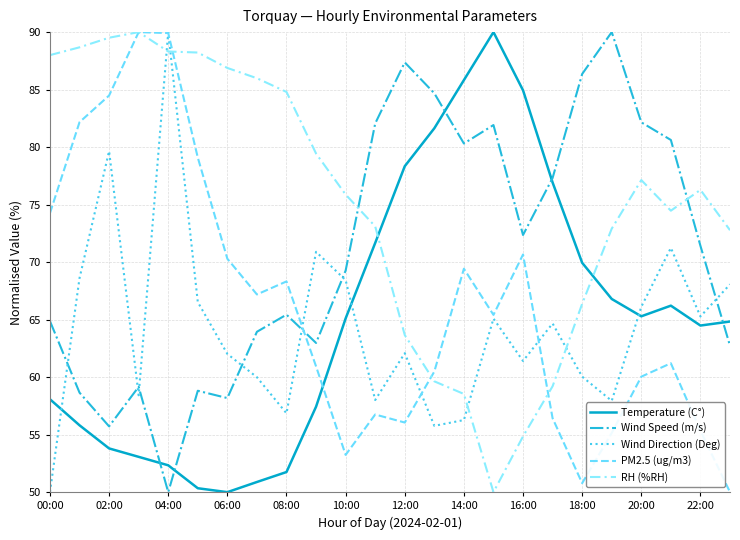

Does the chart have visible grid lines?

Yes